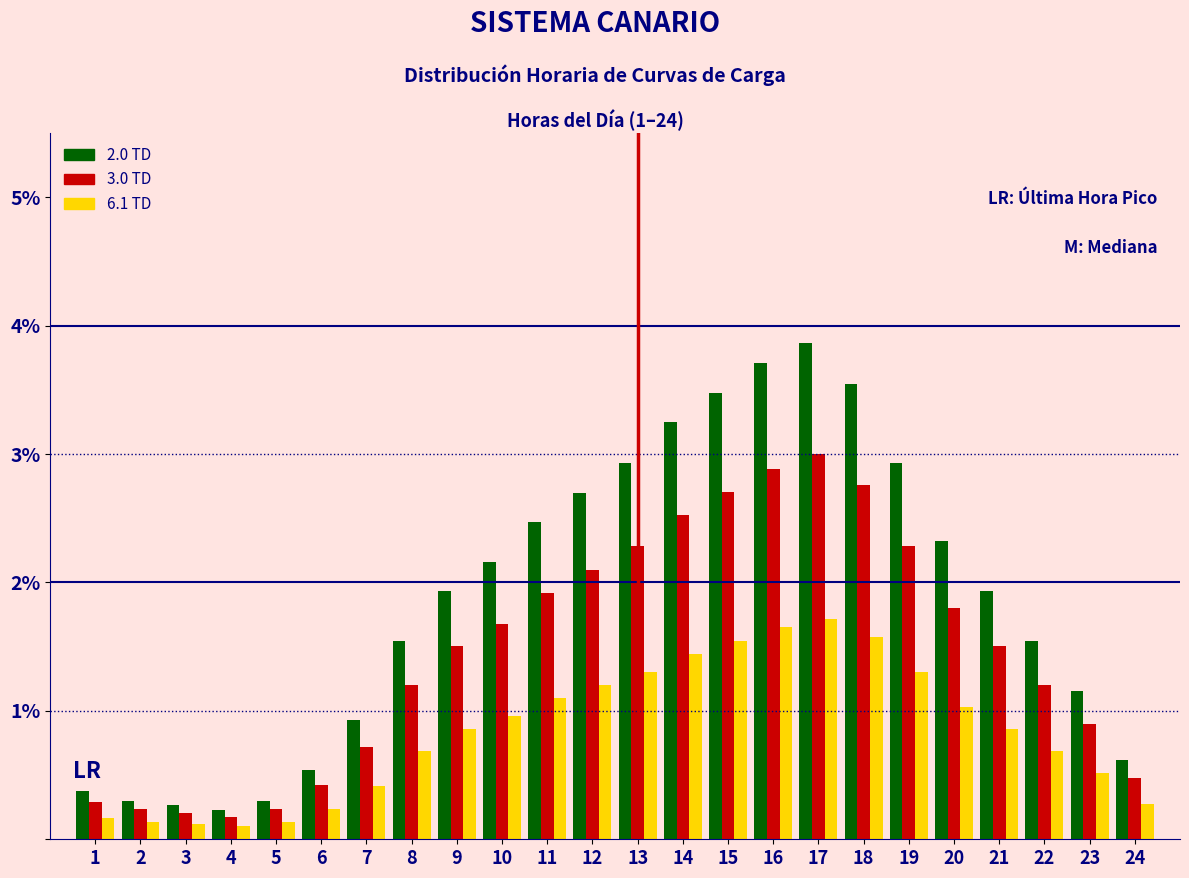

What is the total value across all series at 18?

7.9